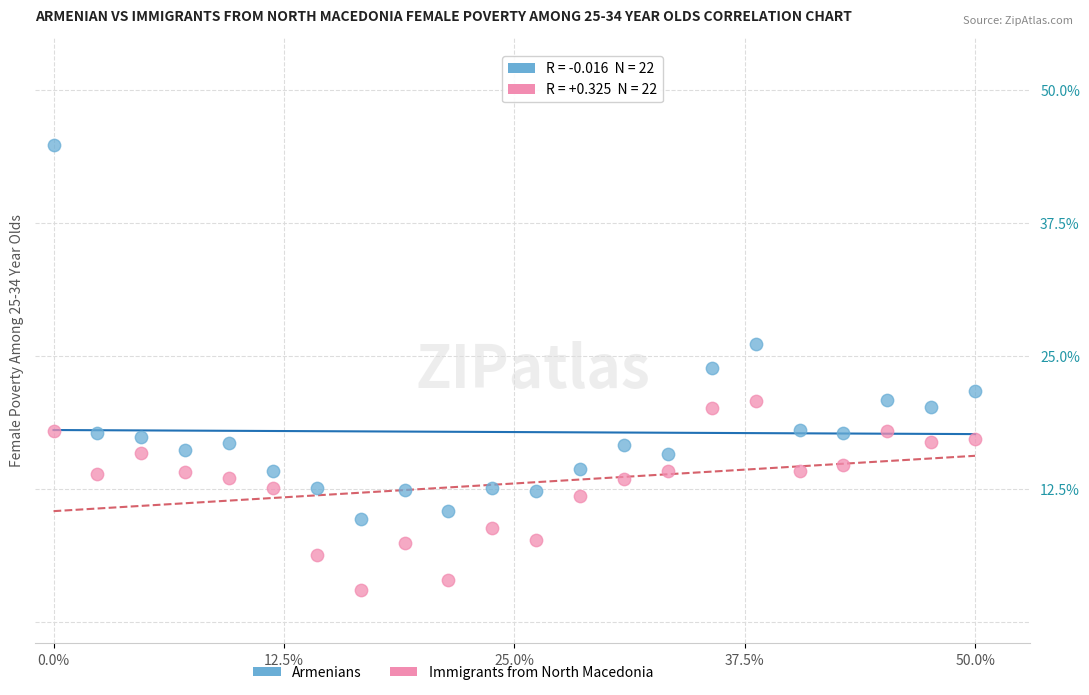

Which series has the largest Y range (max minus min)?

Armenians